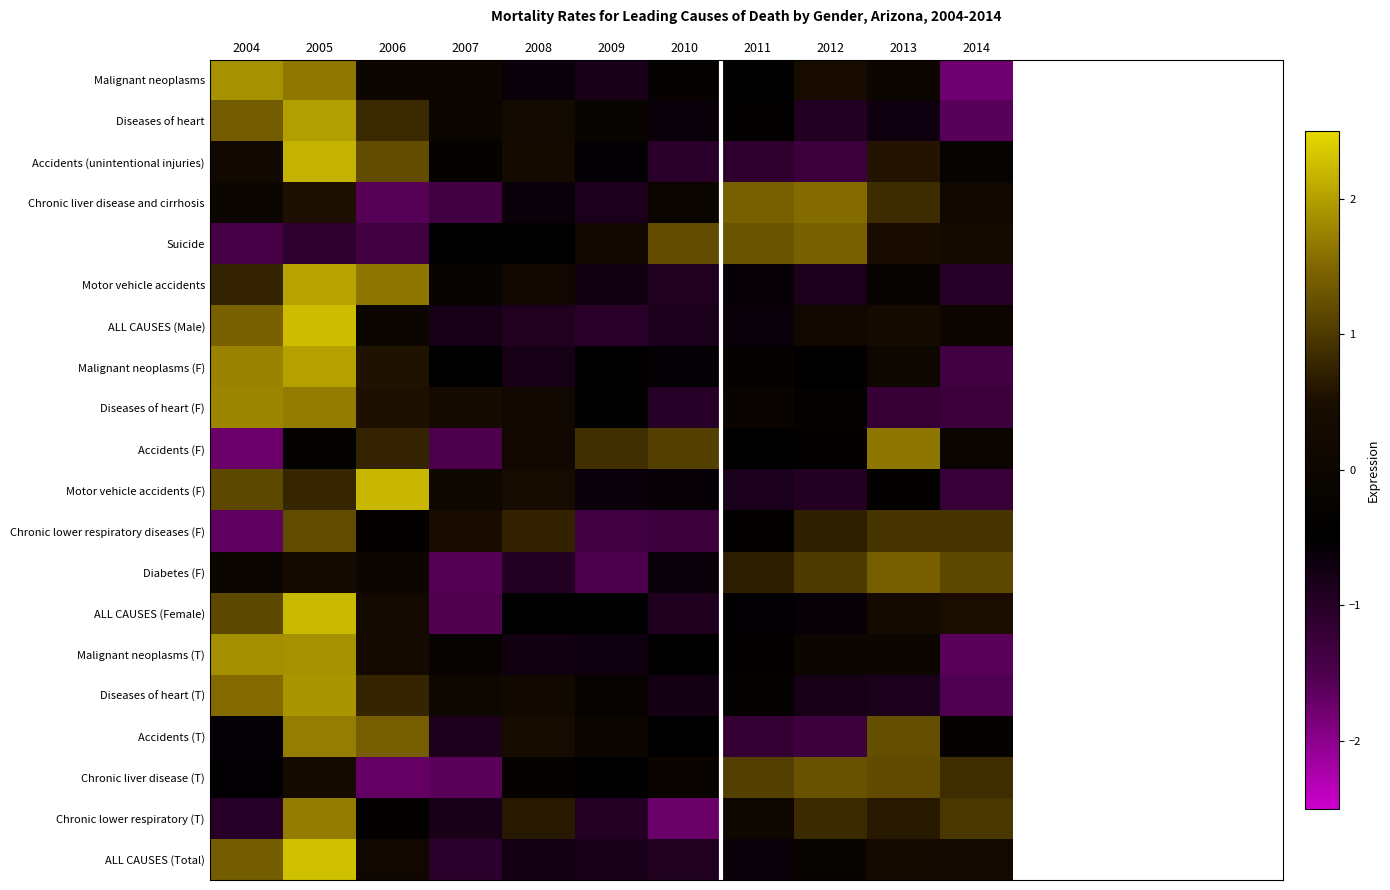

What is the maximum value shown in the chart?

2.3